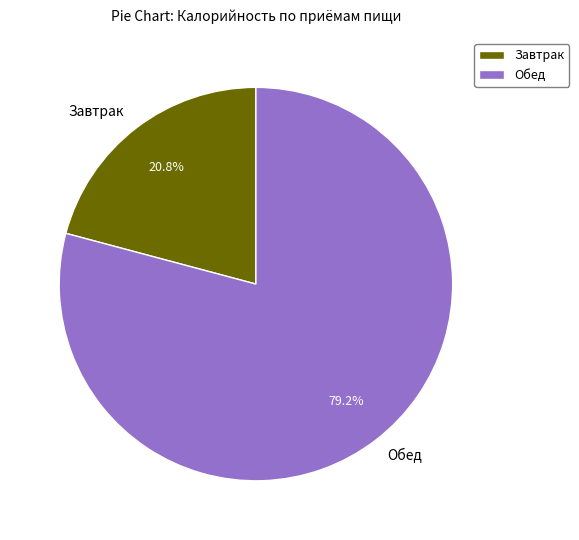

To the nearest percent, what portion does Завтрак represent?

21%